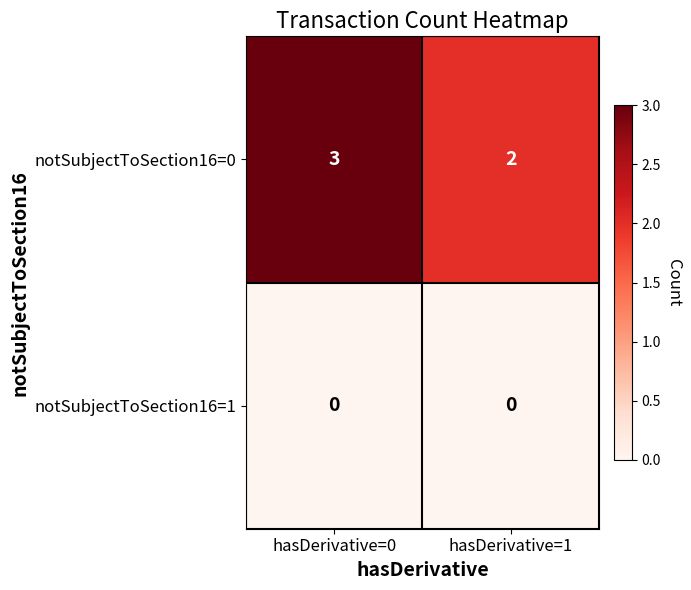

Rank the series by their maximum value, from lowest to highest.

notSubjectToSection16=1, notSubjectToSection16=0